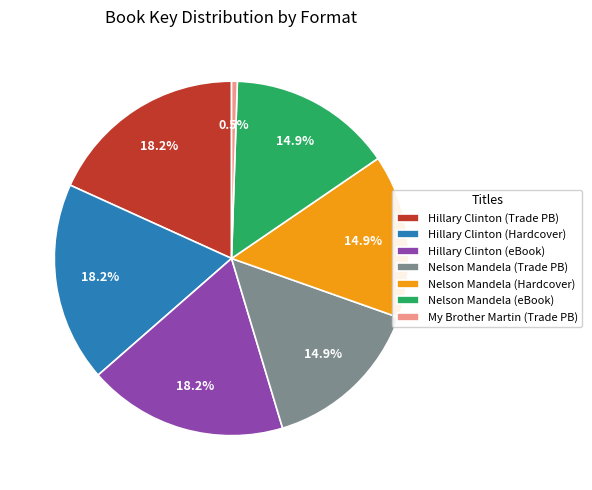

Is there a majority slice in this chart?

No